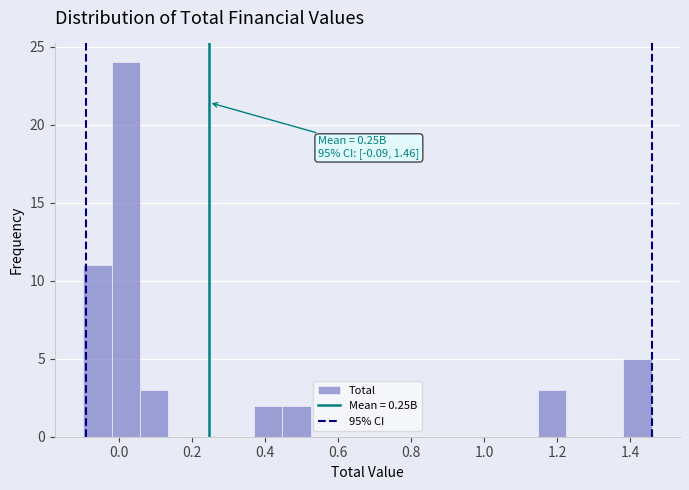

Read against the x-axis, roughly where is the centre of the tallest bar?

0.02